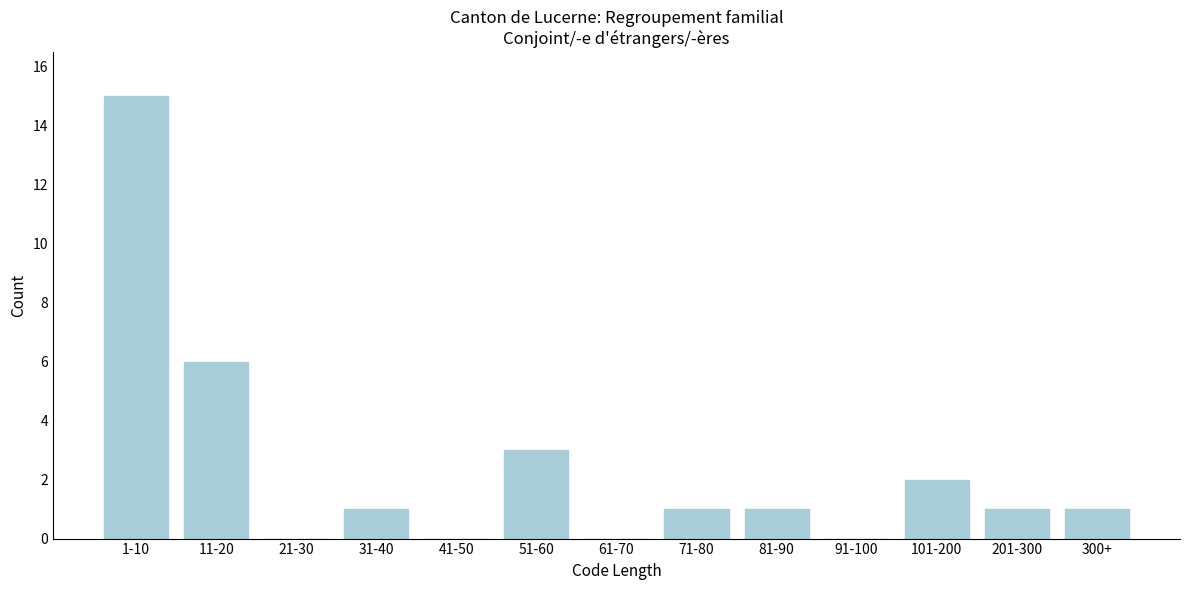

Reading left to right, list all the values displayed in this chart.

1-10=15	11-20=6	21-30=0	31-40=1	41-50=0	51-60=3	61-70=0	71-80=1	81-90=1	91-100=0	101-200=2	201-300=1	300+=1